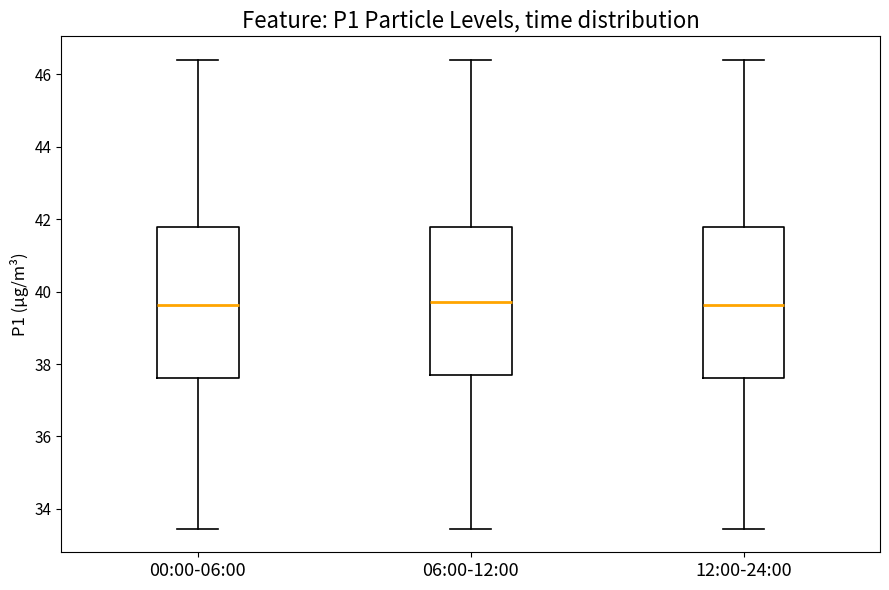

Where does the median line of the box for 06:00-12:00 sit on the y-axis? The values are not printed on the chart, so give them approximately, as read against the axis.

39.8